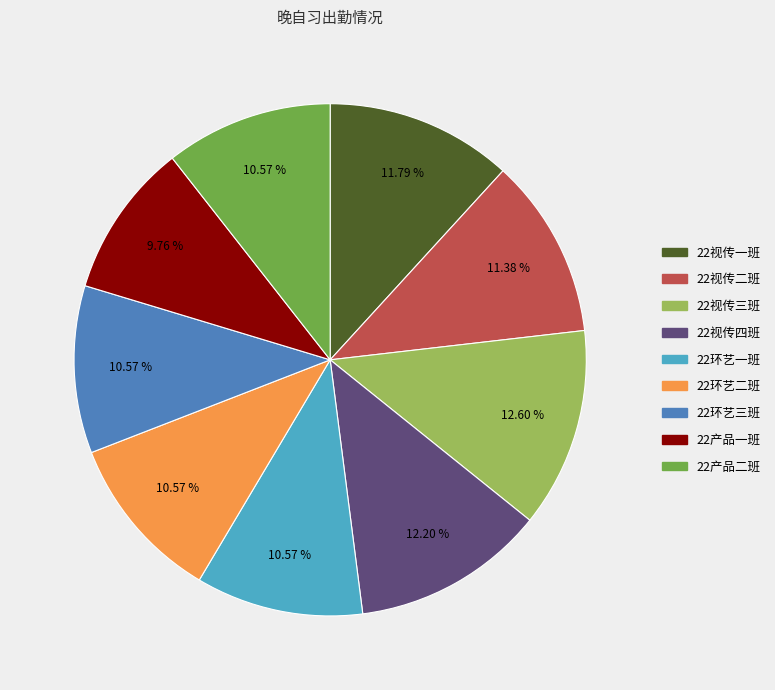

Is the sum of 22产品一班 and 22视传四班 greater than half?

No